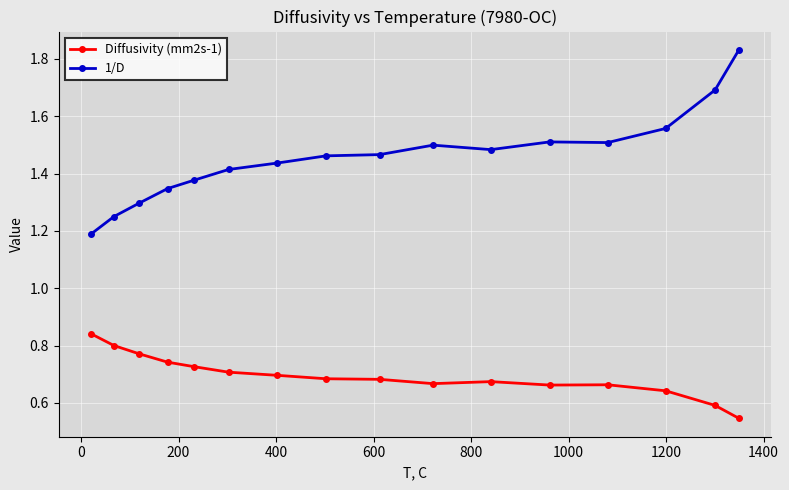

True or false: Diffusivity (mm2s-1) and 1/D cross at least once.

False